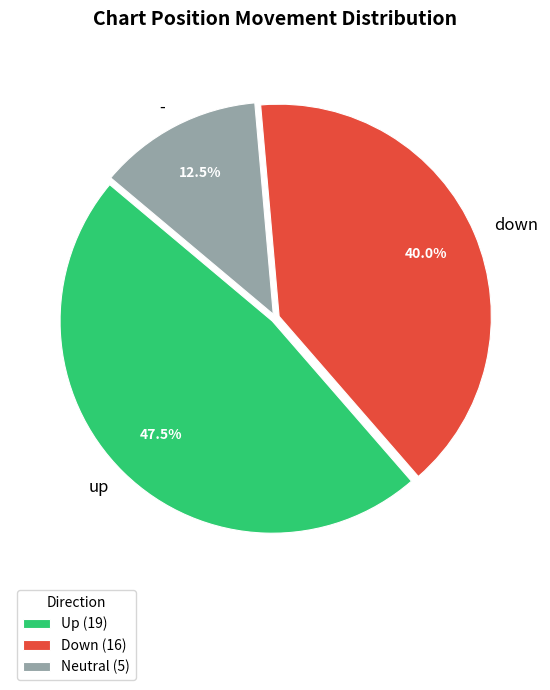

Is it true that down is 25% of the pie?

False